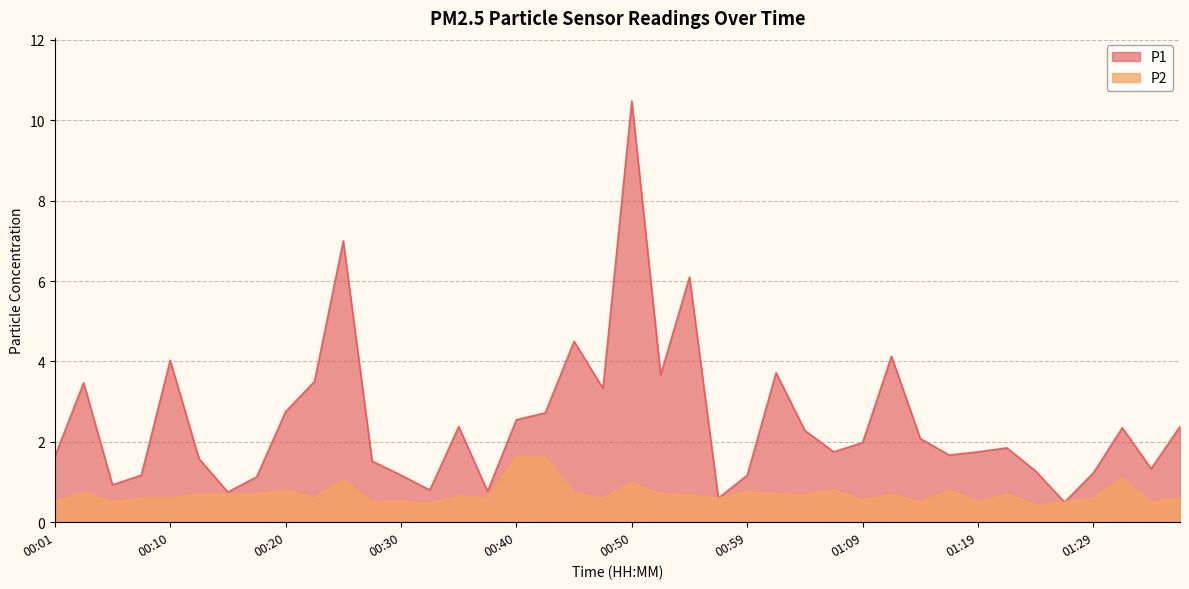

True or false: P2 has a value of 0.3 at 01:14.

False